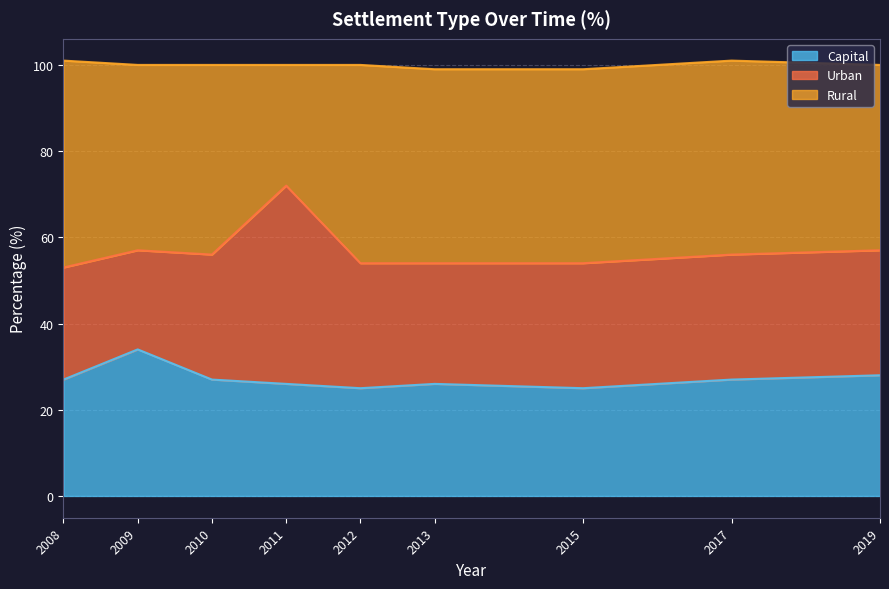

Is it true that Capital equals 21 at 2009?

False